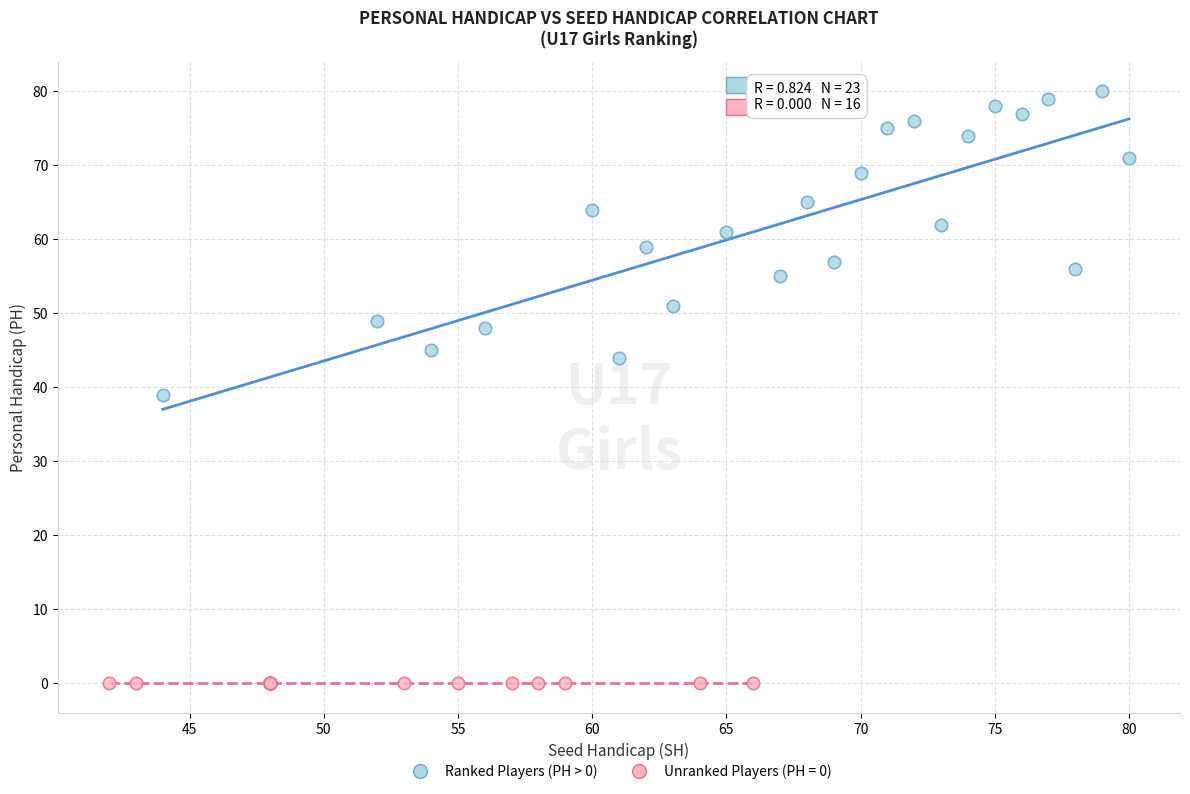

Which series reaches the minimum Y coordinate?

Unranked Players (PH = 0)